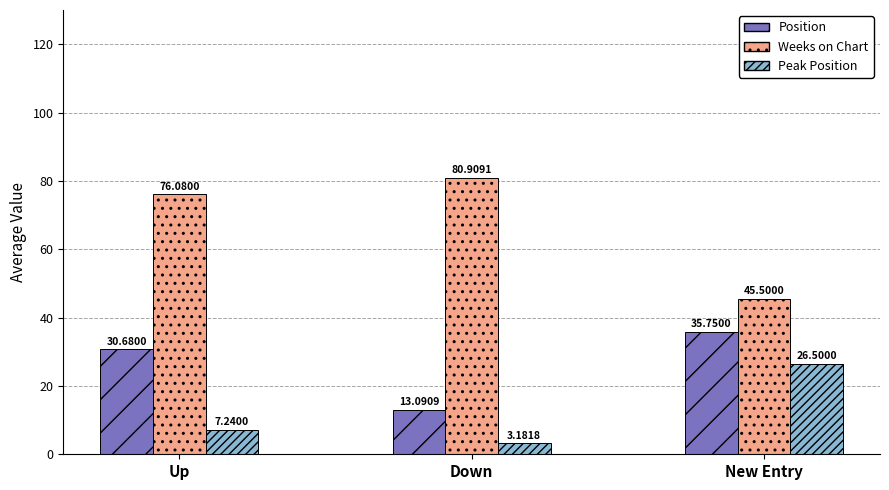

Between Up and Down, which series saw the biggest shift?

Position